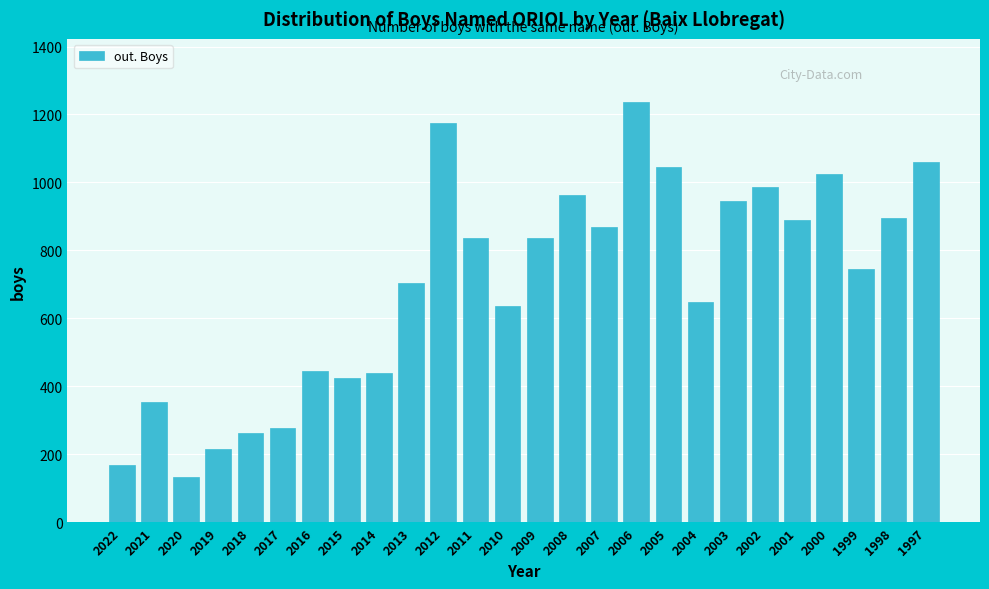

Which label corresponds to the largest value in the chart?

2006